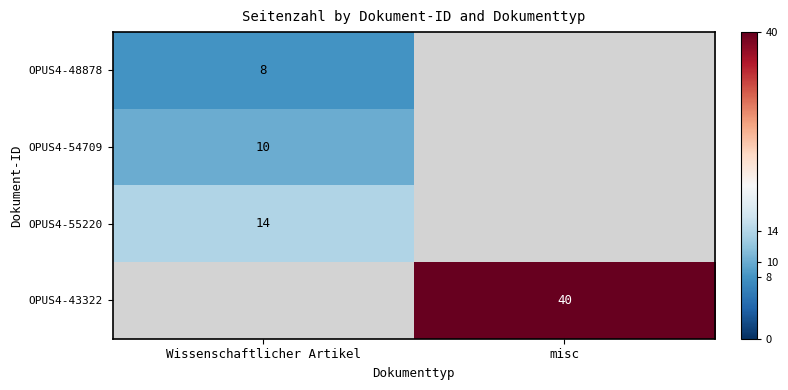

Which category has the lowest value across all series?

misc